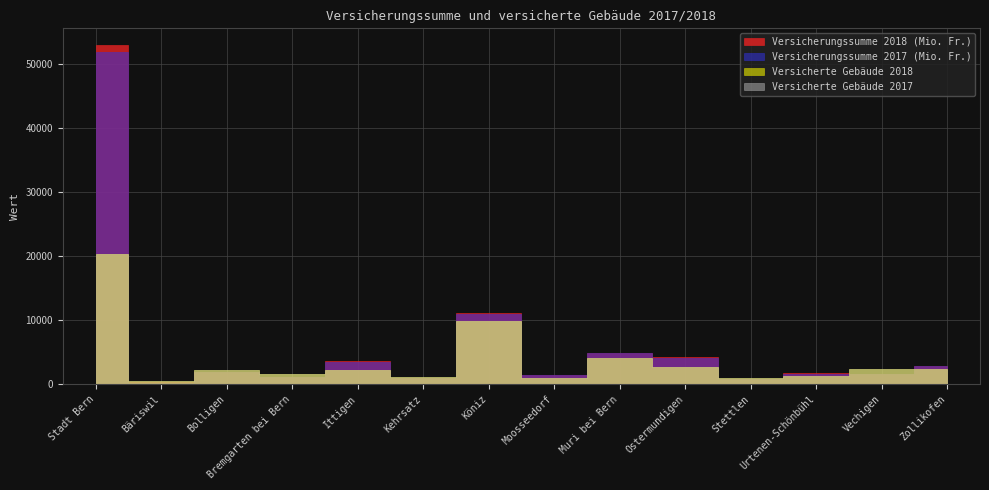

Read the Versicherte Gebäude 2018 value at Moosseedorf.

928.0